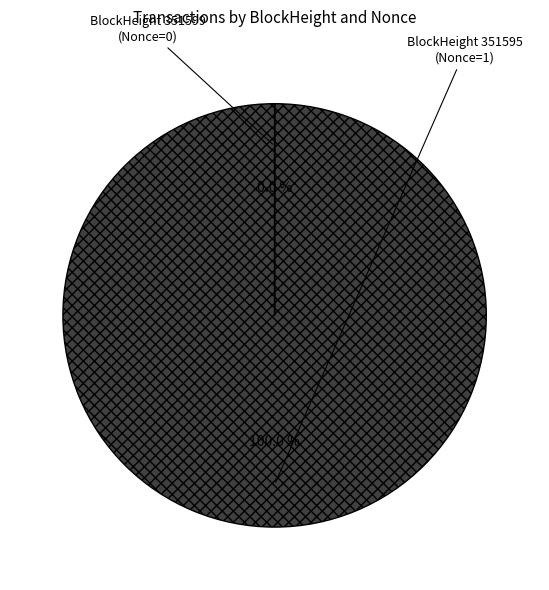

How many slices are in this pie chart?

2